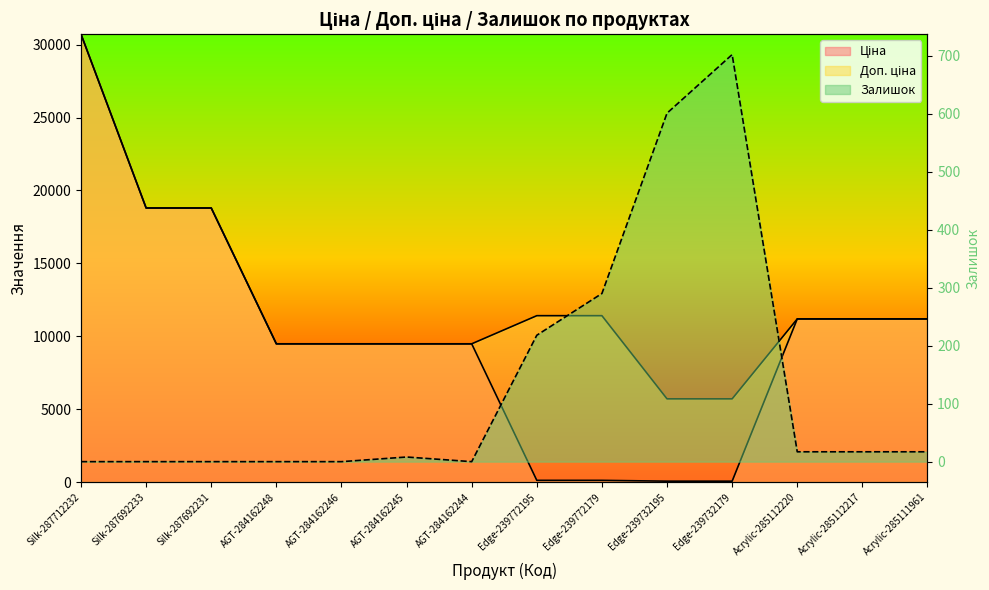

At which category does Залишок reach its first local peak?

AGT-284162245